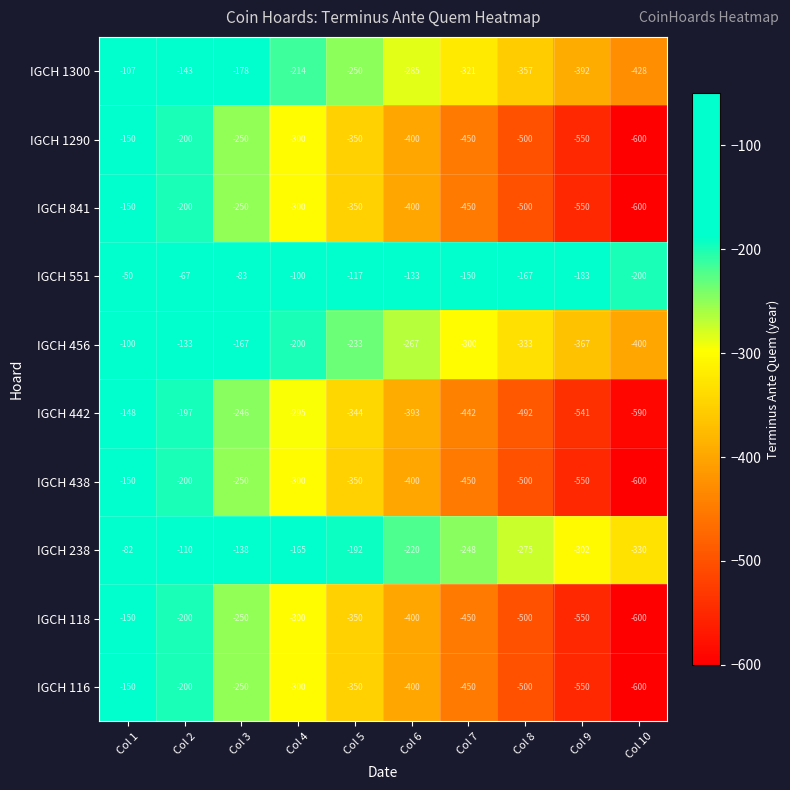

How many series are shown in this chart?

10